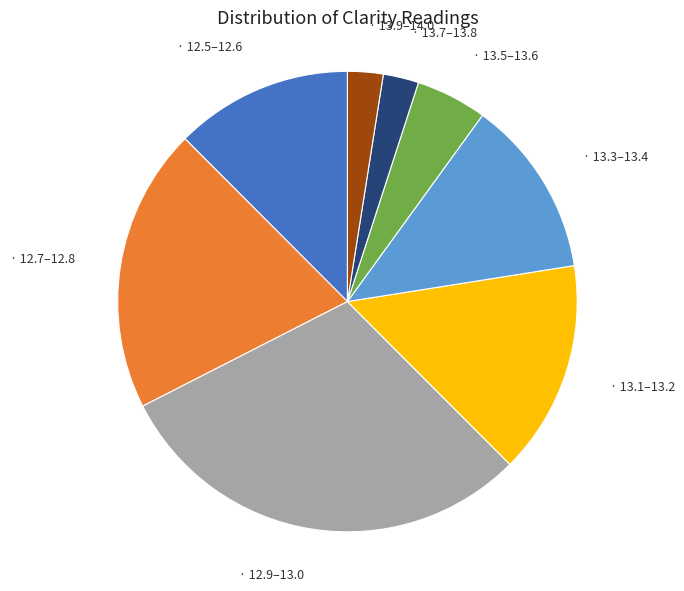

Is there any slice that represents more than half of the pie?

No